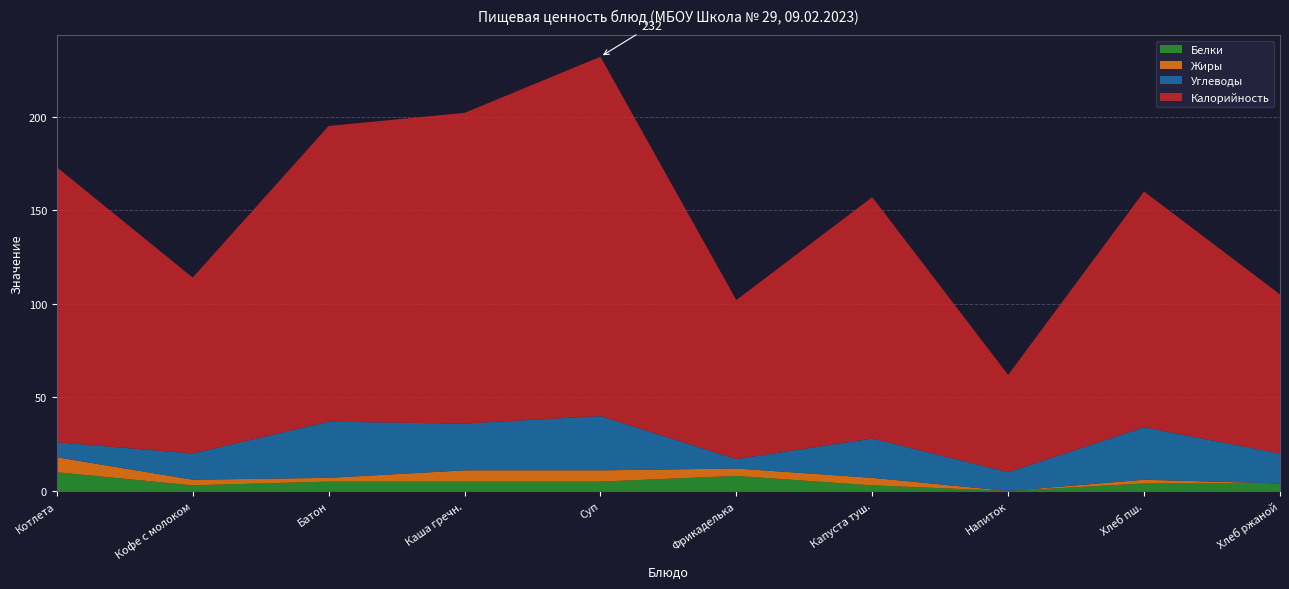

Reading right to left, list all the values displayed in this chart.

Белки: 4	4	0	3	8	5	5	5	3	10
Жиры: 0	2	0	4	4	6	6	2	3	8
Углеводы: 16	28	10	21	5	29	25	30	14	8
Калорийность: 85	126	52	129	85	192	166	158	94	147